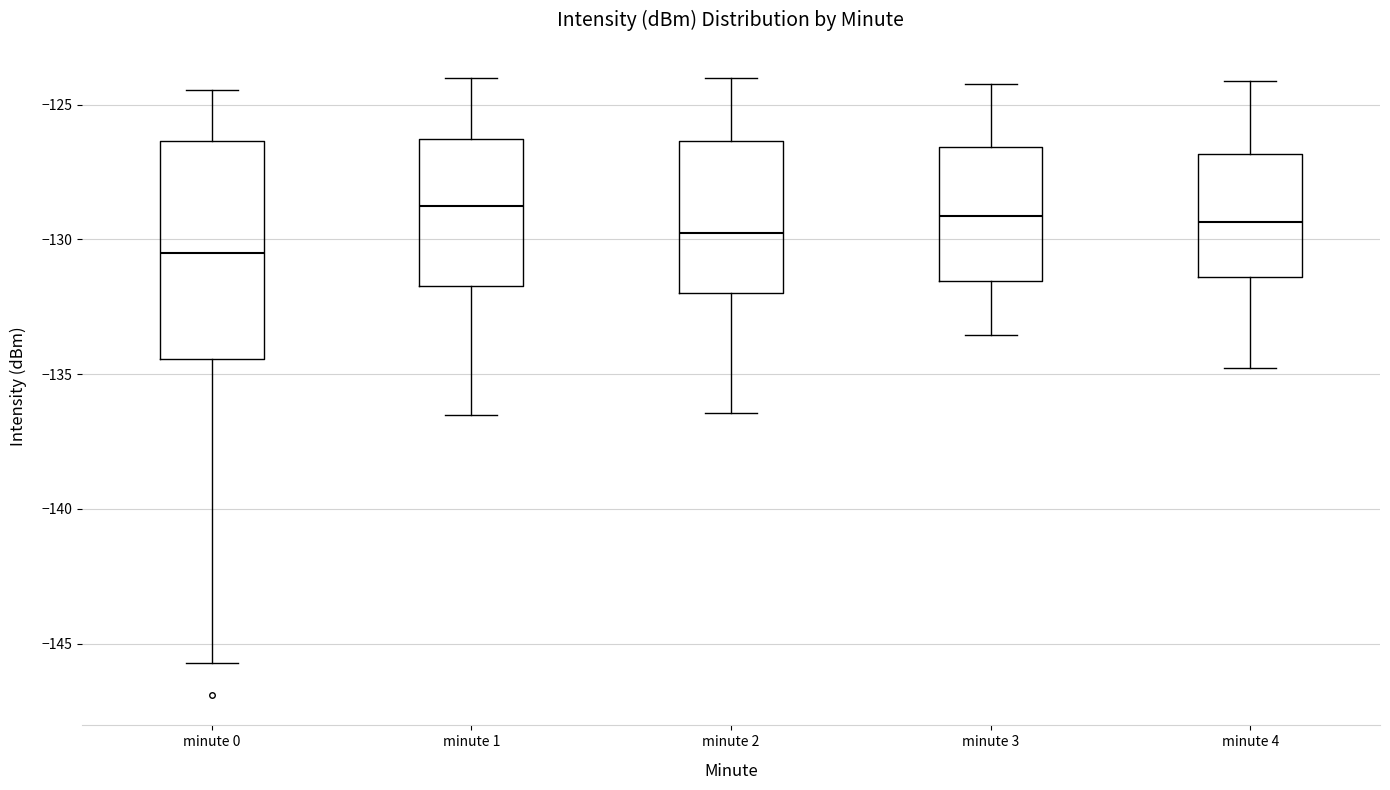

Reading left to right, read every box against the y-axis: the position of its median line, the range the box covers, and the ends of its whiskers. The values are not printed on the chart, so give them approximately, as read against the axis.

minute 0: median -130.5, box -134.5 to -126.5, whiskers -145.5 to -124.5
minute 1: median -128.5, box -131.5 to -126.5, whiskers -136.5 to -124.0
minute 2: median -130.0, box -132.0 to -126.5, whiskers -136.5 to -124.0
minute 3: median -129.0, box -131.5 to -126.5, whiskers -133.5 to -124.0
minute 4: median -129.5, box -131.5 to -127.0, whiskers -135.0 to -124.0